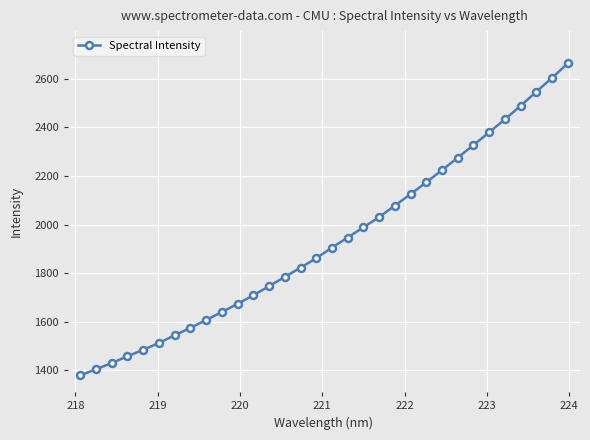

Is this an area chart (filled region under the line)?

No